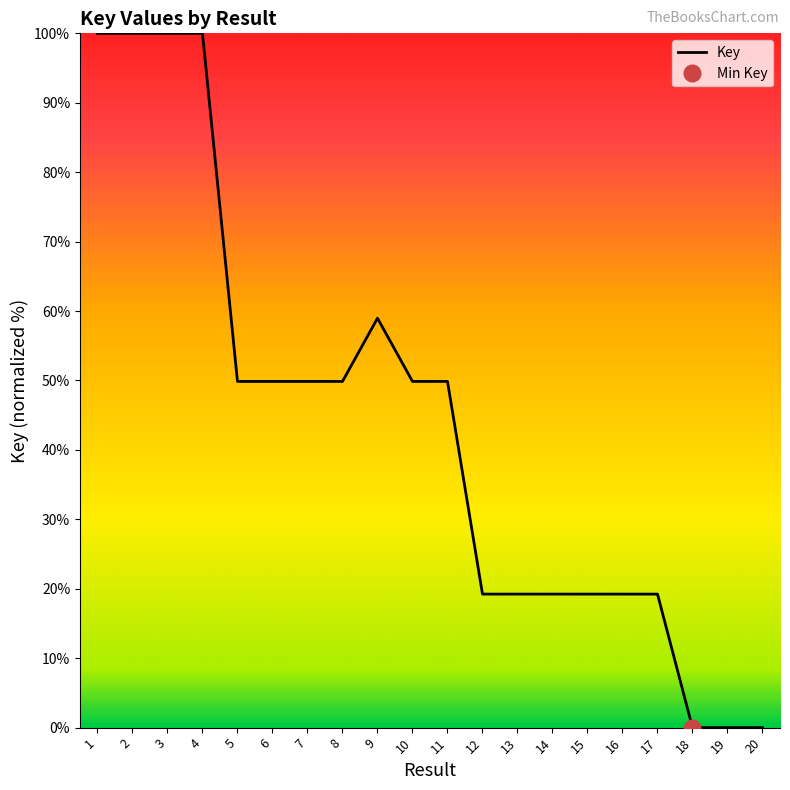

List the labels in order of value, smallest first.

18, 20, 19, 17, 16, 15, 12, 13, 14, 7, 6, 5, 8, 10, 11, 9, 3, 4, 2, 1